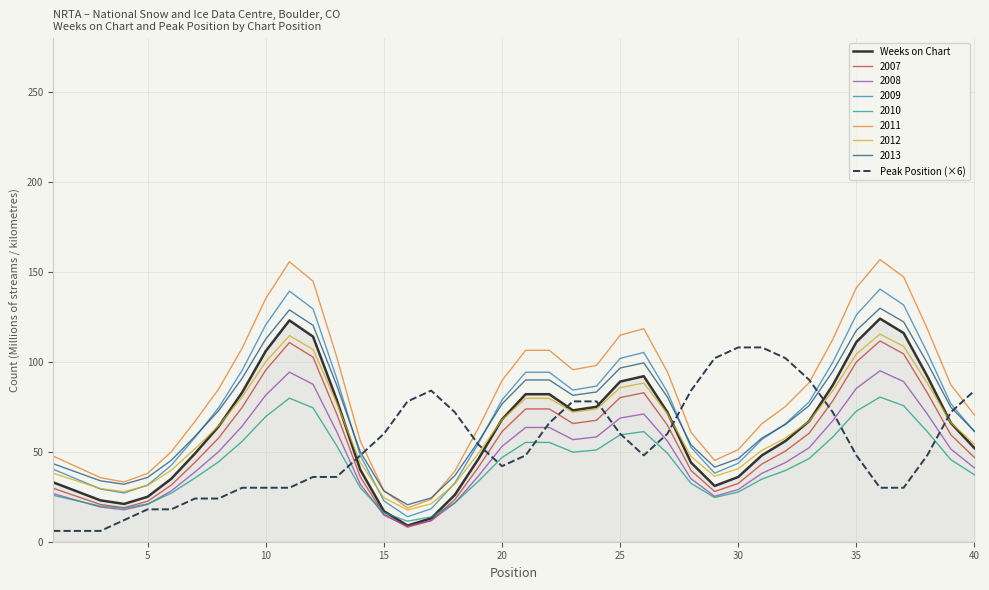

What is the greatest value displayed?

156.8